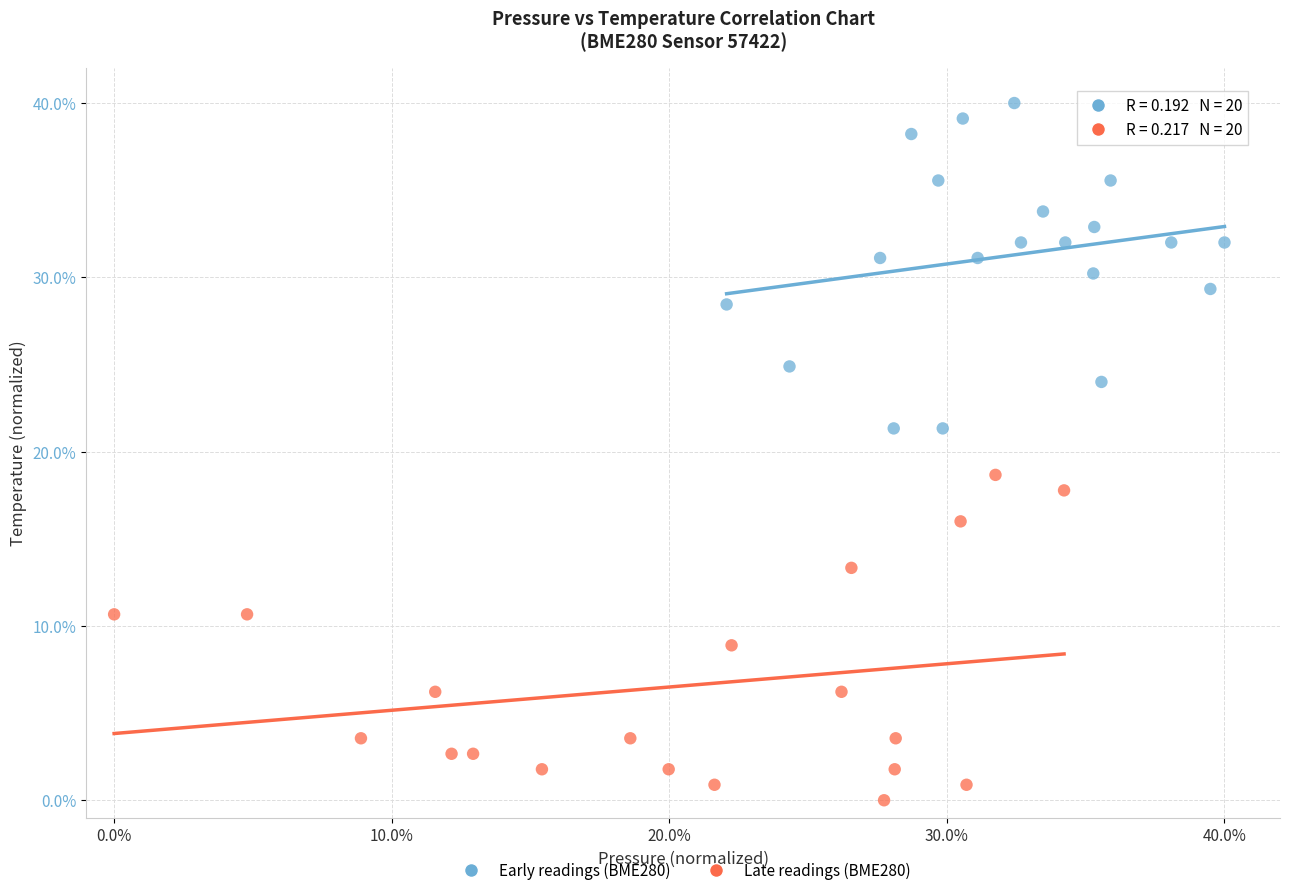

Which series contains the highest Y value?

Early readings (BME280)